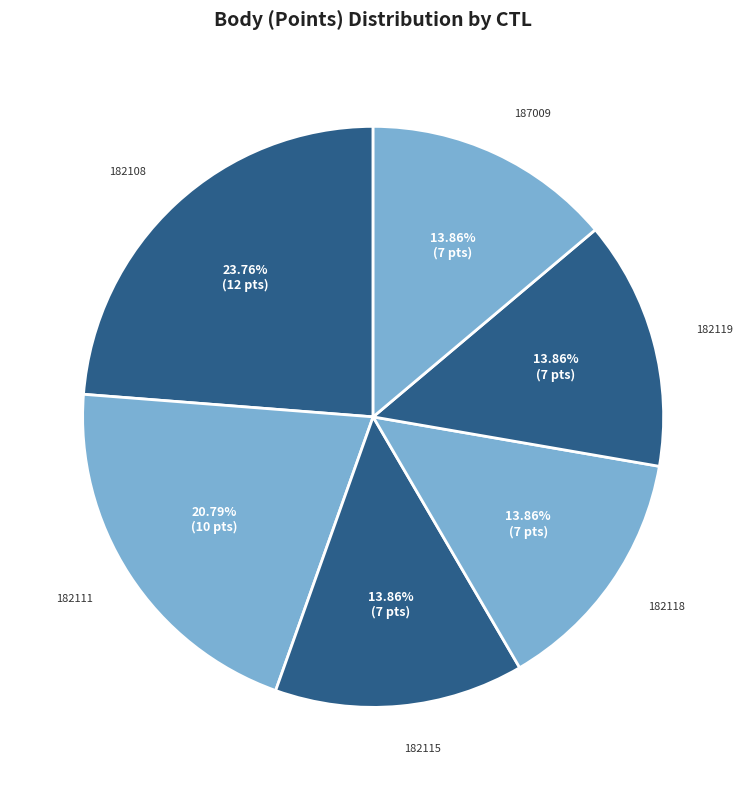

Count the number of slices in the pie.

6